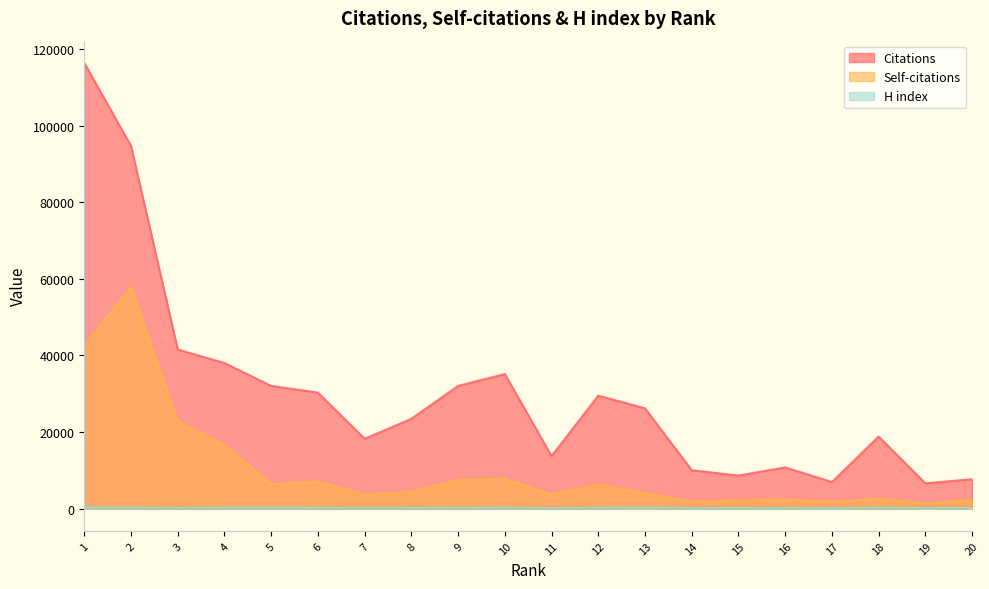

At which label does Self-citations reach its peak?

2